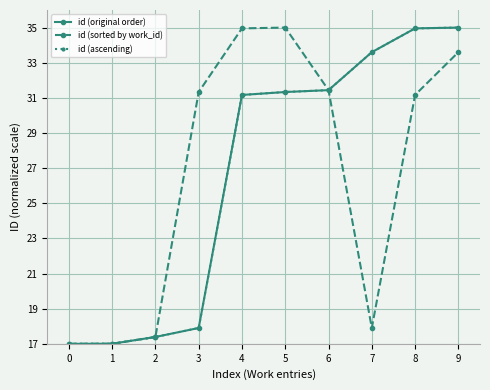

Is this an area chart (filled region under the line)?

No